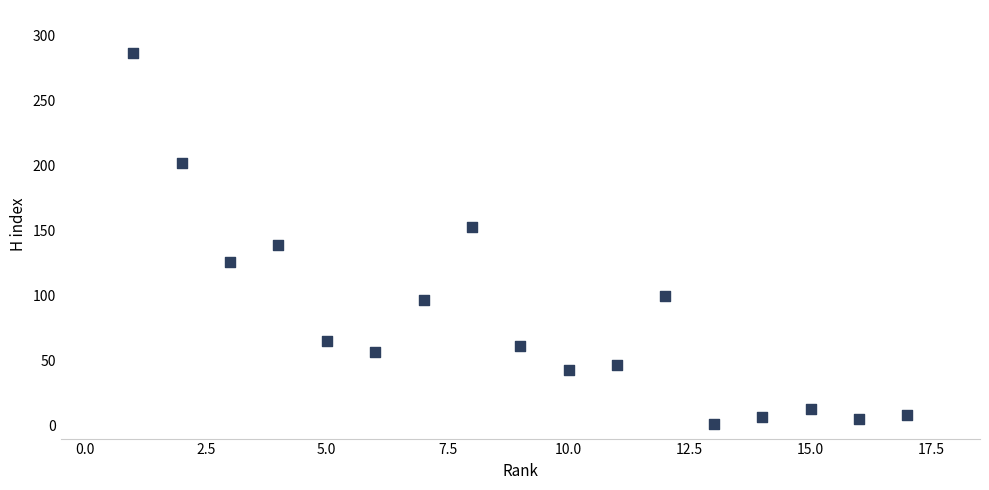

What is the range of X values (max minus min)?

16